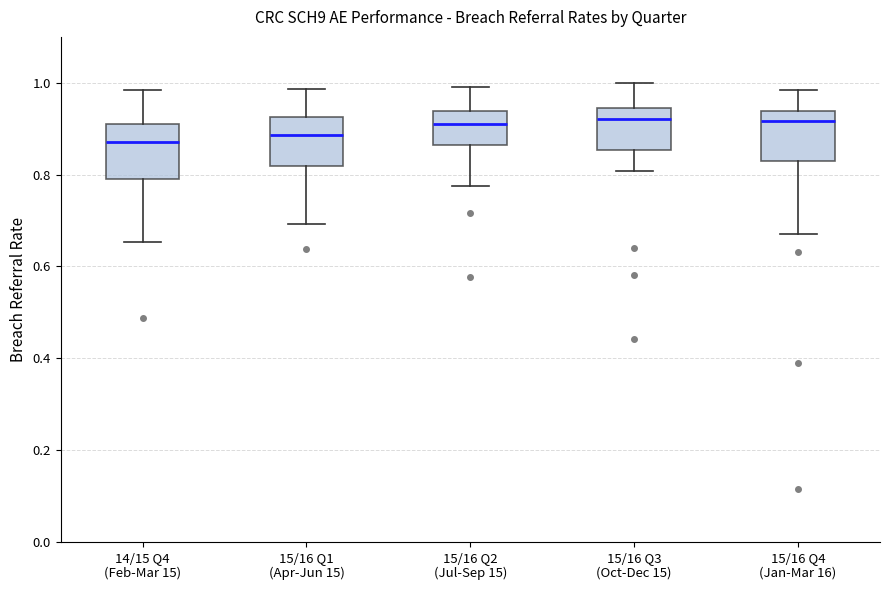

Where does the median line of the box for 15/16 Q1 (Apr-Jun 15) sit on the y-axis? The values are not printed on the chart, so give them approximately, as read against the axis.

0.88